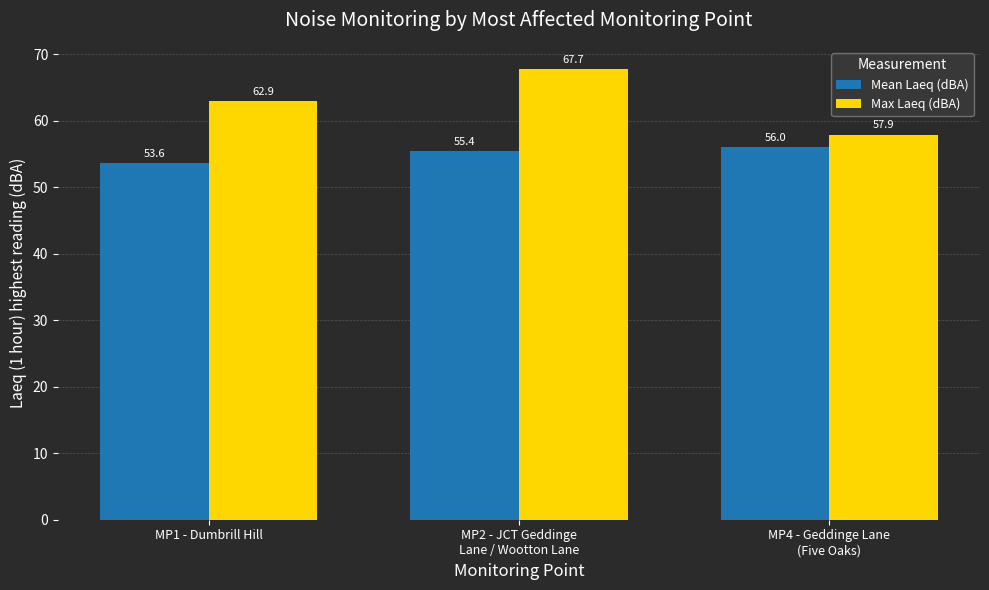

What is the sum of the Mean Laeq (dBA) values at MP1 - Dumbrill Hill and MP2 - JCT Geddinge
Lane / Wootton Lane?

109.0